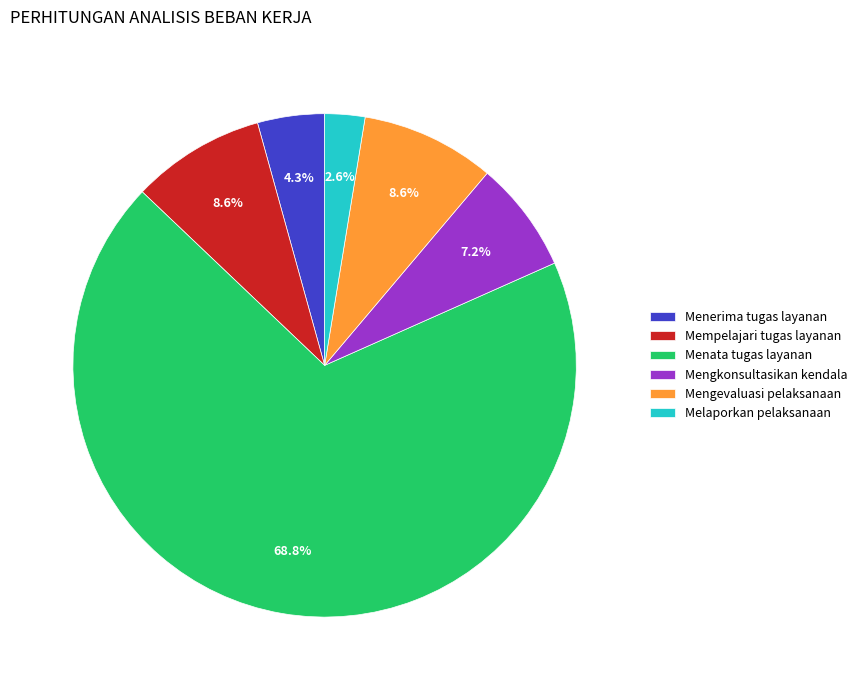

Which category has the biggest portion of the pie?

Menata tugas layanan